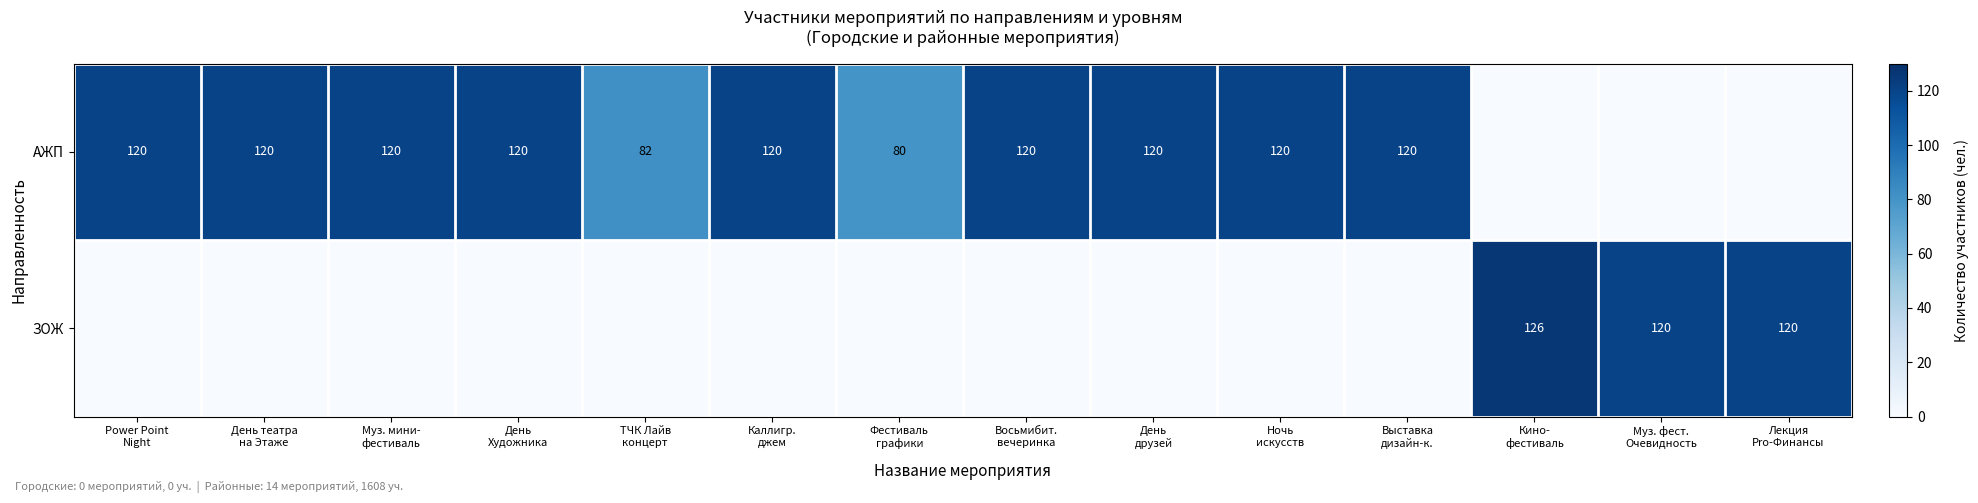

What is the spread (max minus min) of values at День
друзей?

120